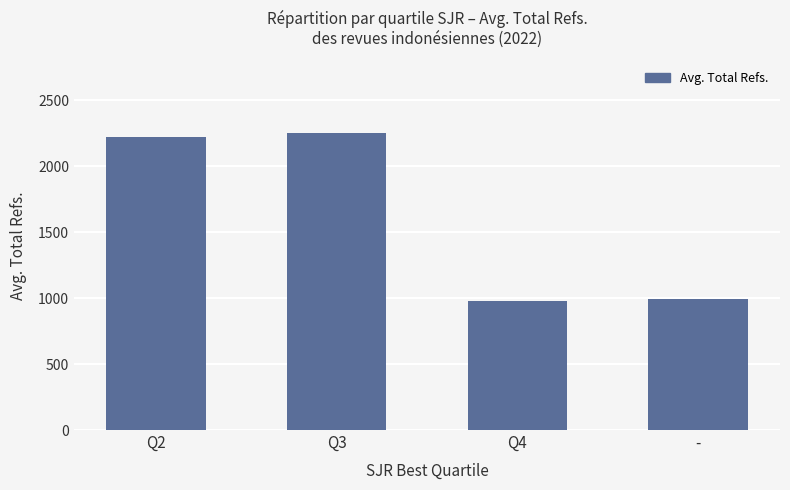

What is the label of the 3rd bar from the left?

Q4